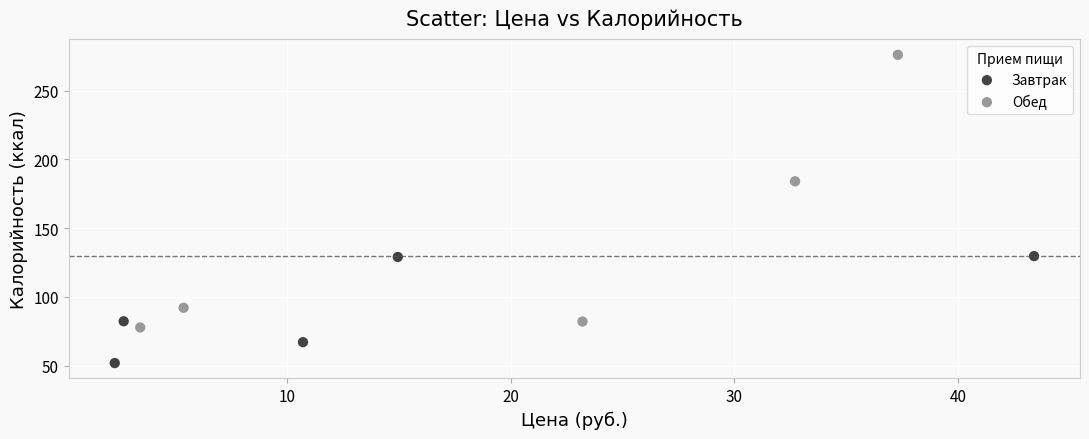

Which series has the largest Y range (max minus min)?

Обед